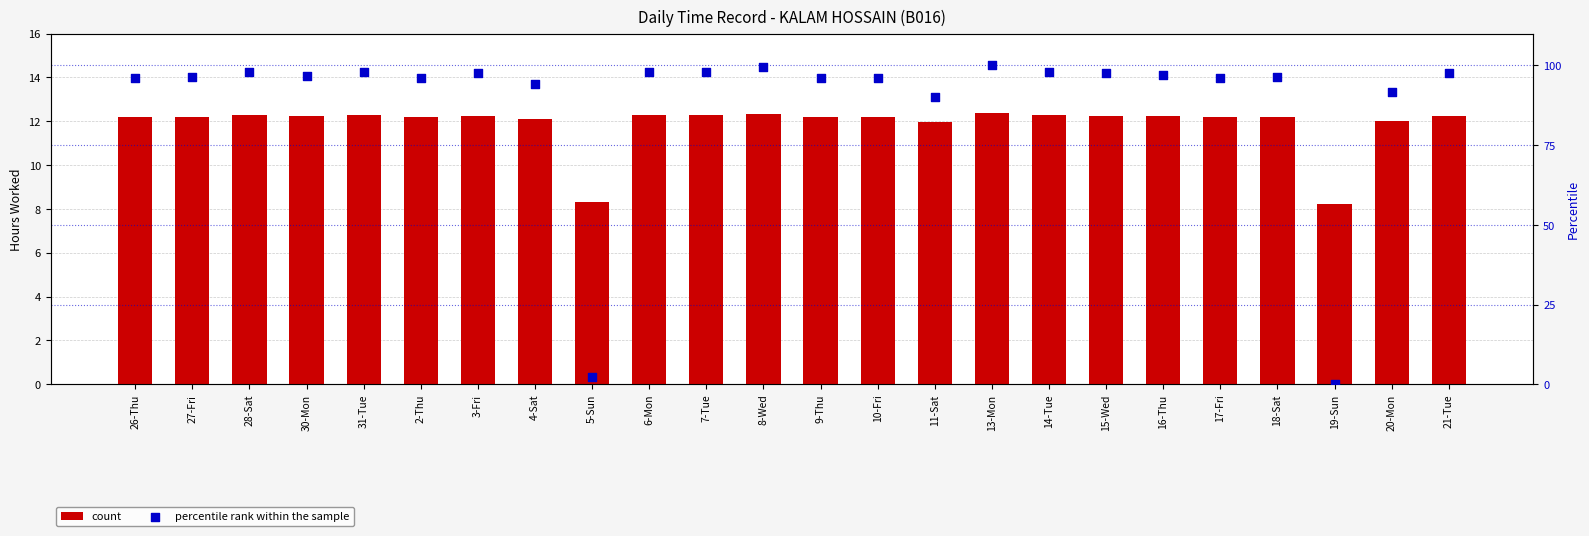

Which series contains the lowest Y value?

percentile rank within the sample